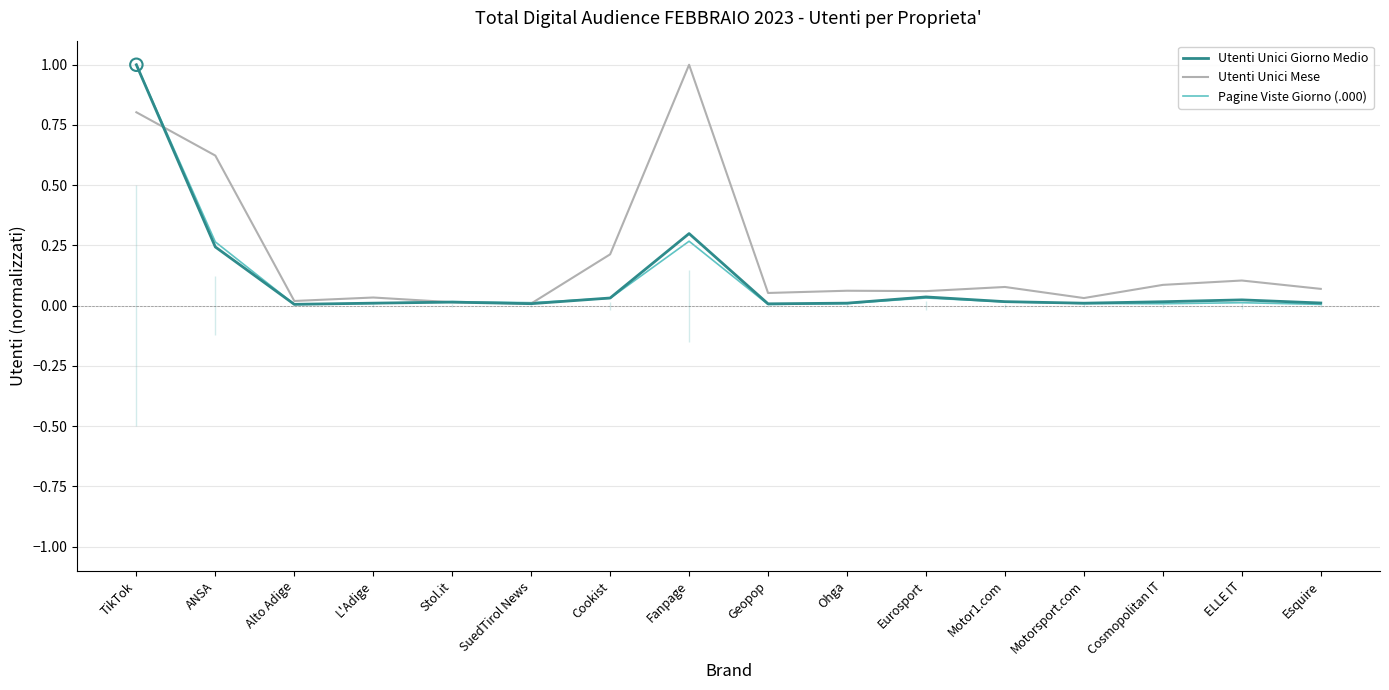

At which category is the sum across all series the highest?

TikTok